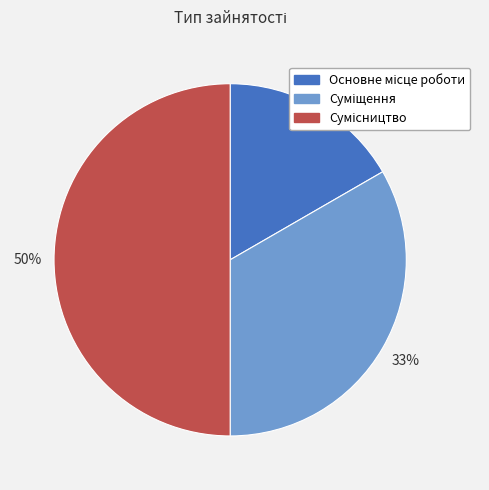

To the nearest percent, what is the difference between the largest and smallest slice percentages?

33%